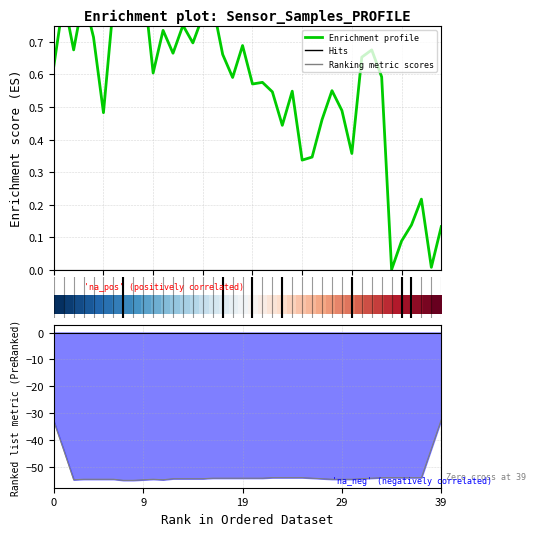

What is the approximate value of Enrichment profile at 21?

0.6